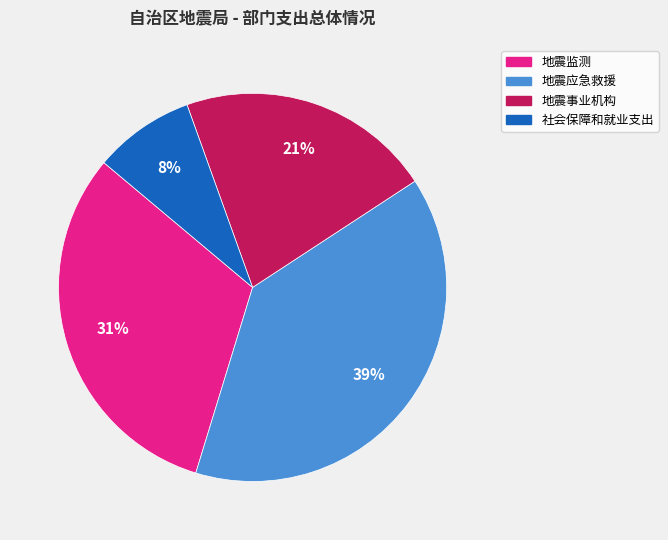

What is the smallest slice in the pie chart?

社会保障和就业支出